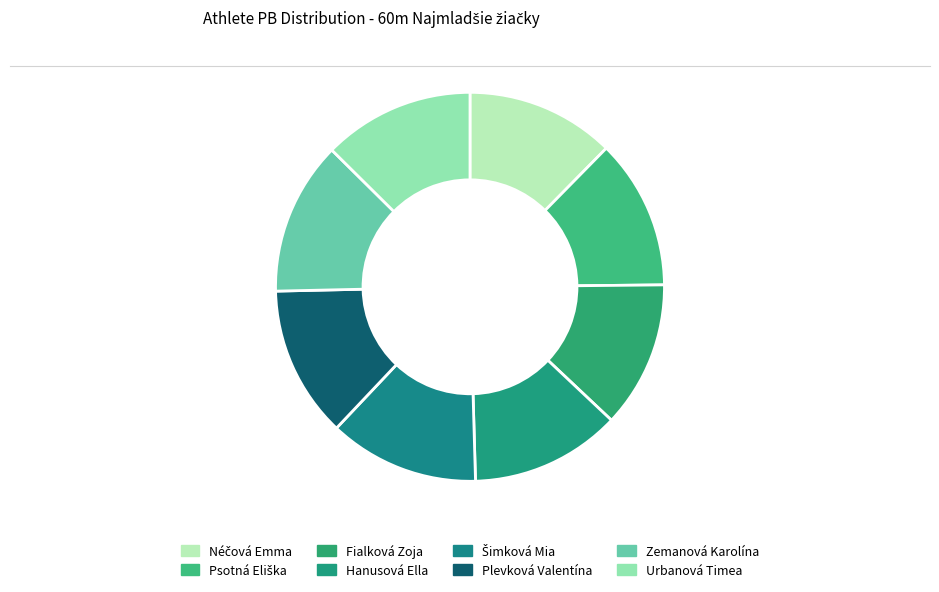

To the nearest percent, what is the difference between the largest and smallest slice percentages?

1%